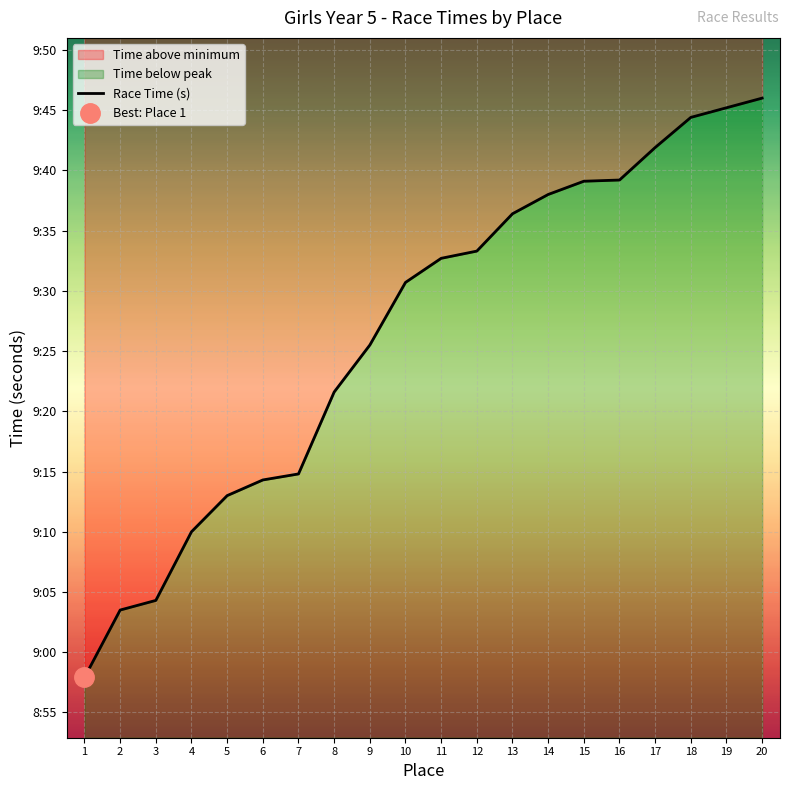

At which category does the chart reach its peak across all series?

20